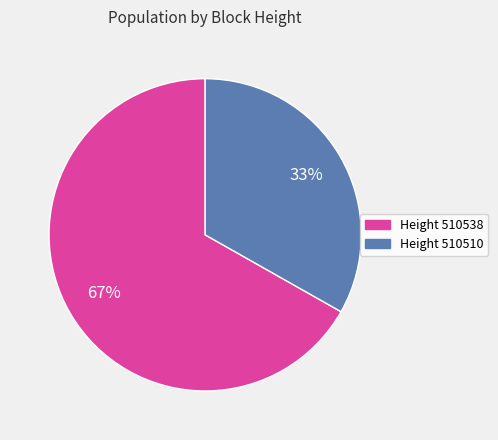

Does any single category account for the majority?

Yes